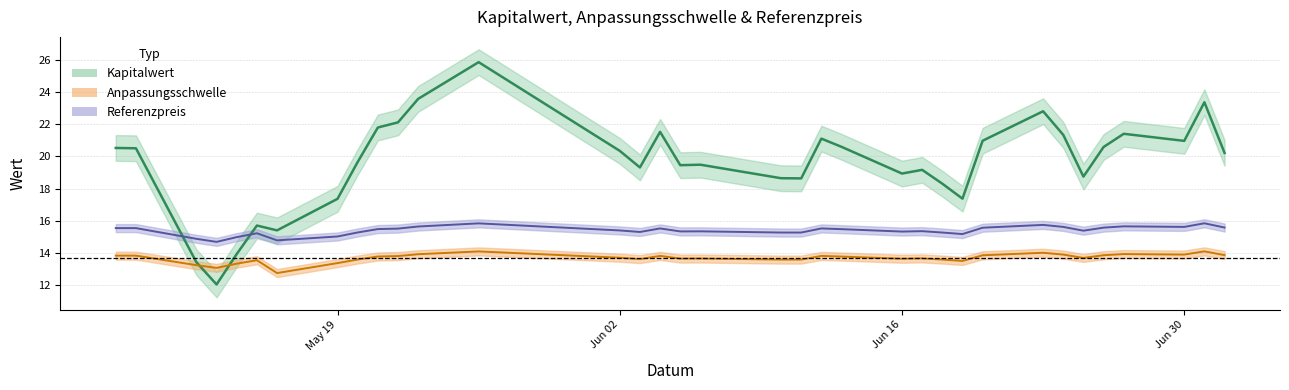

How many data points in Anpassungsschwelle are less than 13?

1